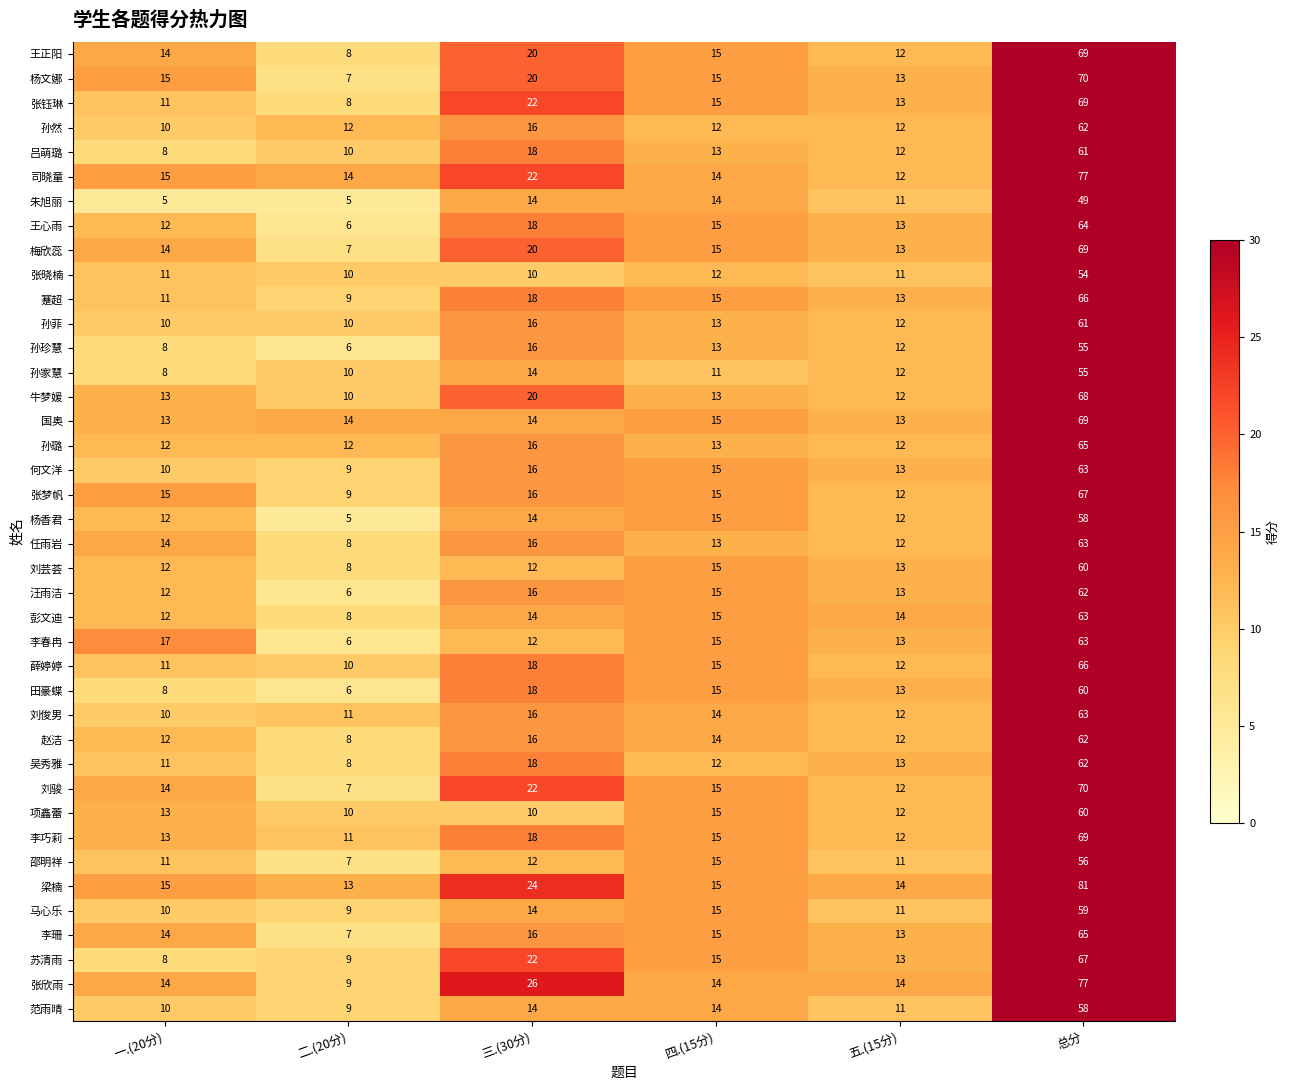

Where does the 何文洋 series first go above 15?

三.(30分)